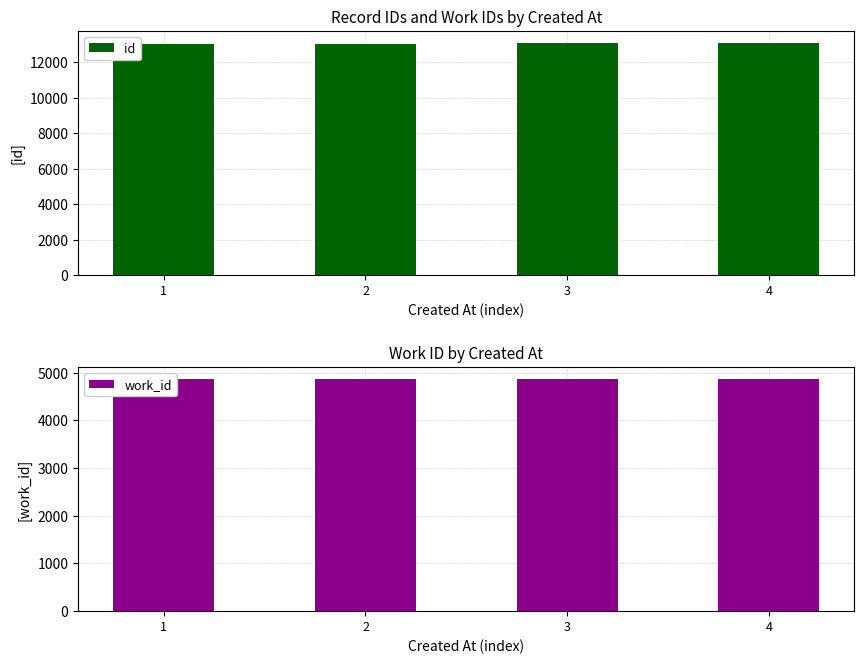

What are all the series names shown in the legend?

id, work_id